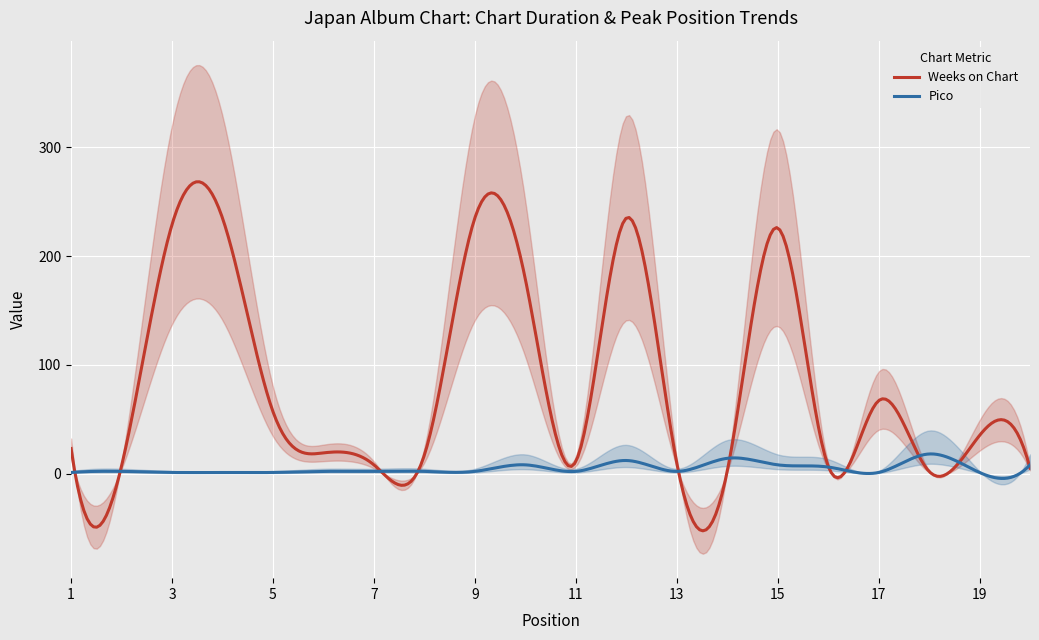

The Pico series shows 19 at 12. True or false?

False